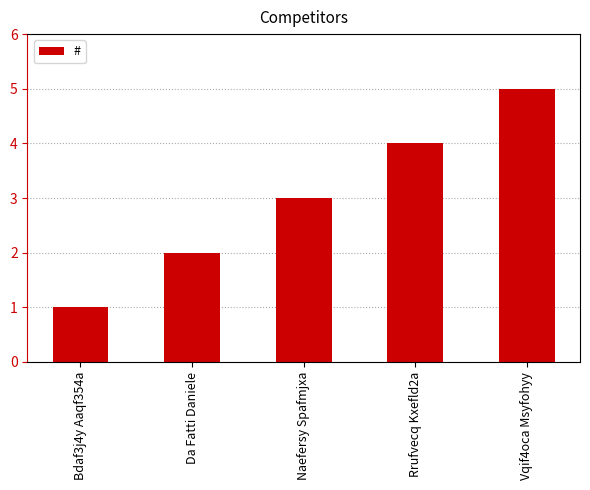

The value at Bdaf3j4y Aaqf354a is 1. True or false?

True